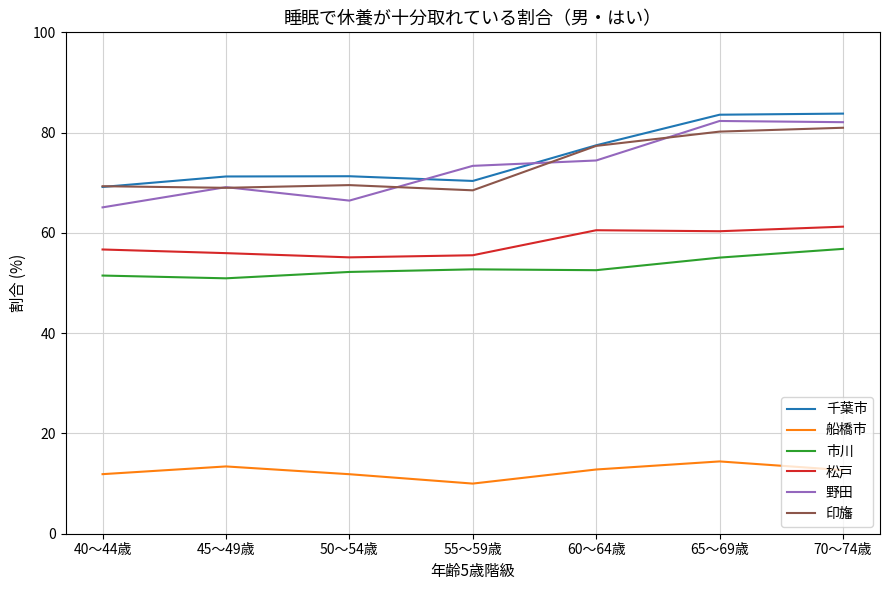

What position from the right is 50～54歳?

5